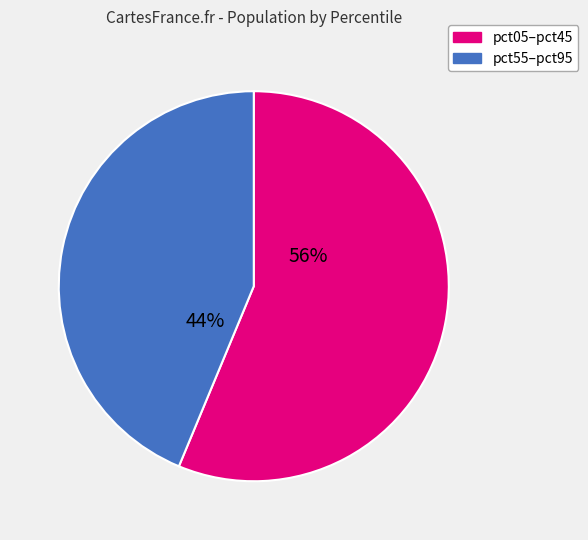

Count the number of slices in the pie.

2